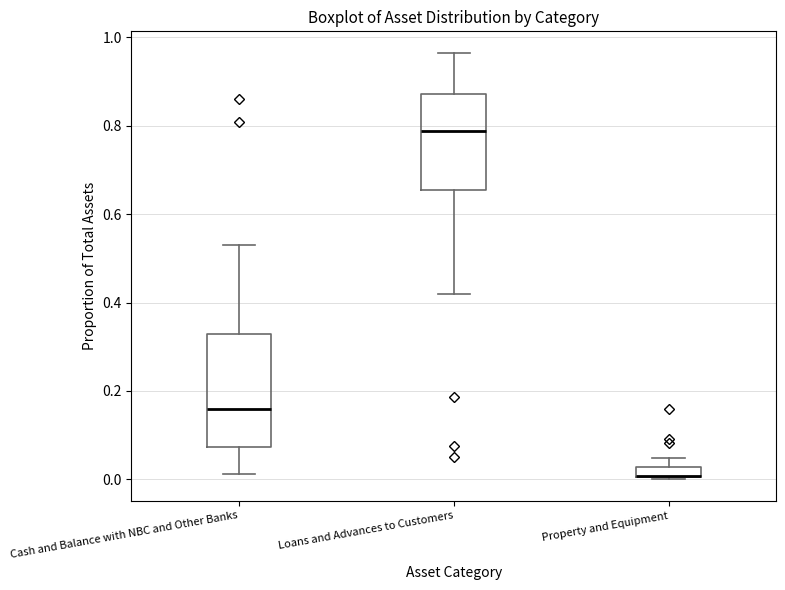

Comparing the boxes themselves (not the whiskers), which one is the tallest?

Cash and Balance with NBC and Other Banks